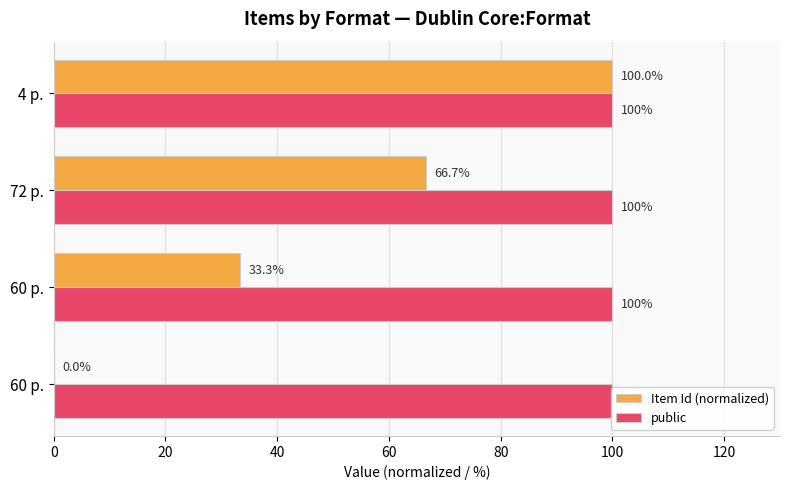

Which series has the widest spread of values?

Item Id (normalized)